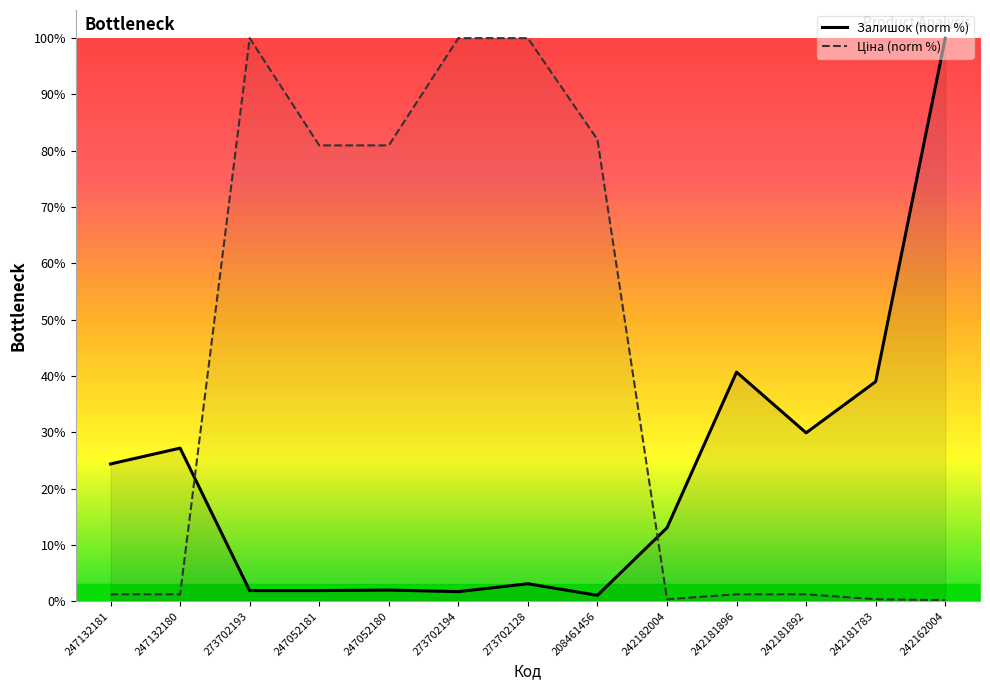

Rank the series by their average value, from highest to lowest.

Ціна (norm %), Залишок (norm %)